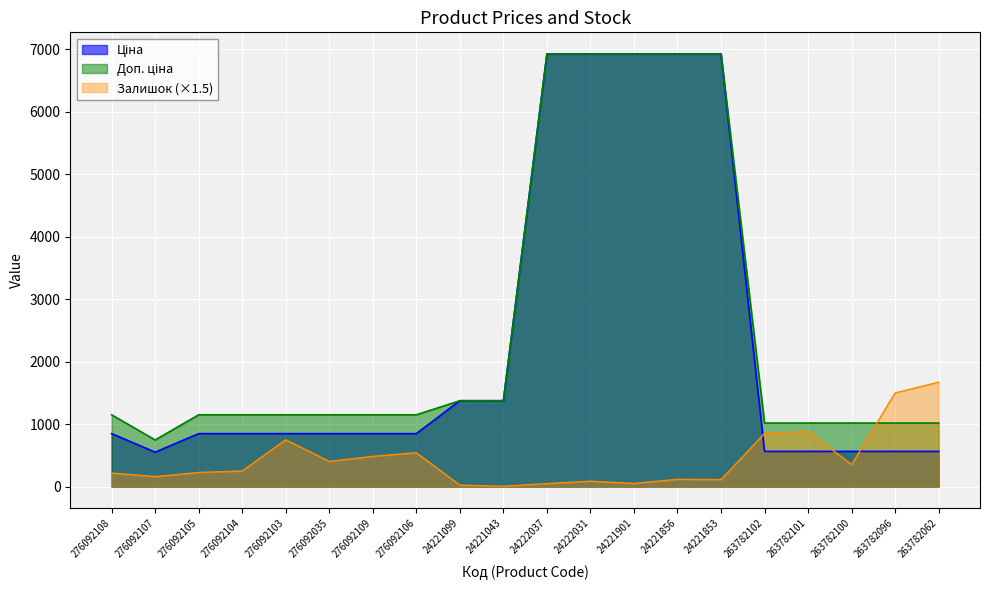

Between 276092035 and 276092104, which is larger?

276092035